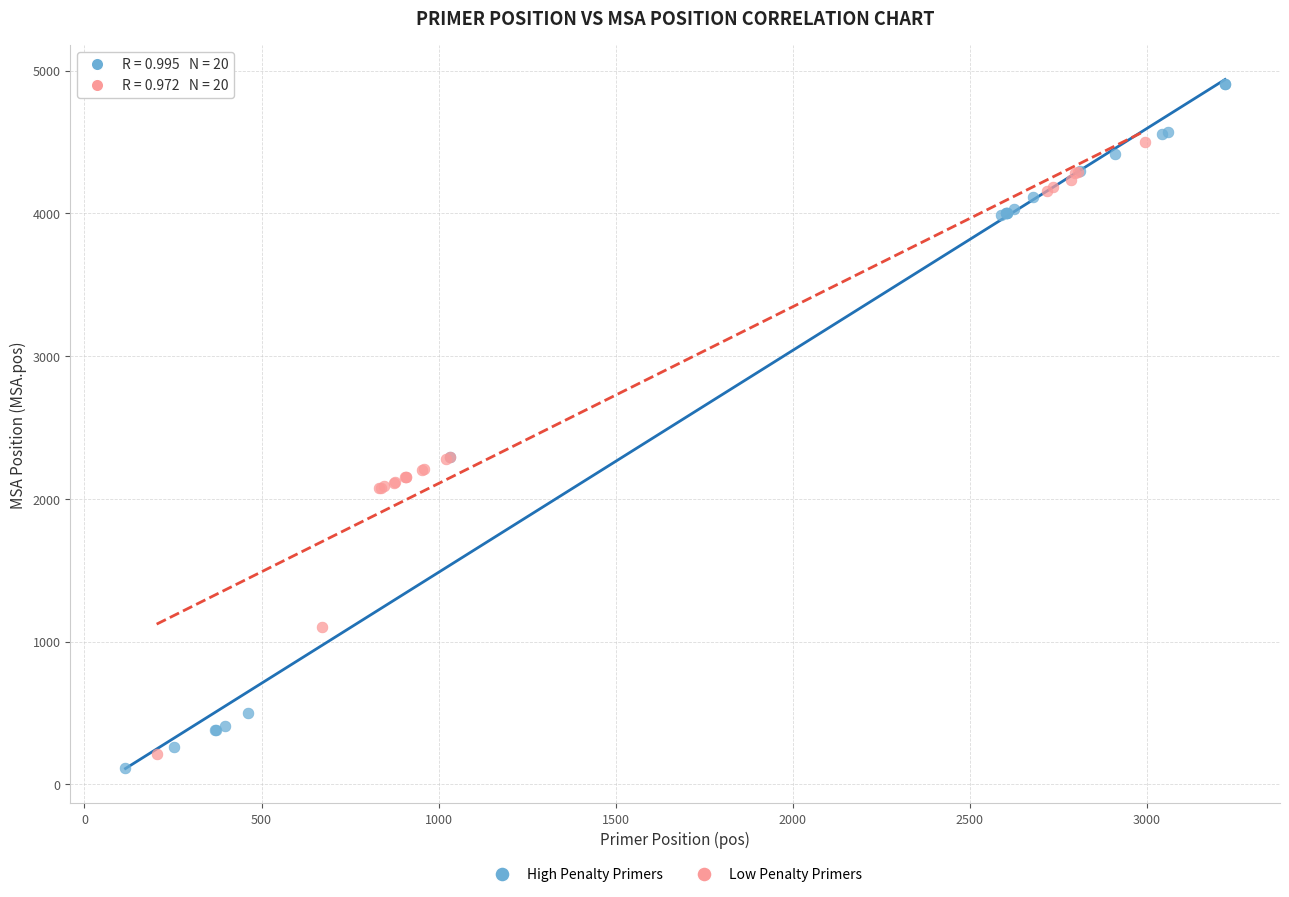

What are all the series names shown in the legend?

High Penalty Primers, Low Penalty Primers